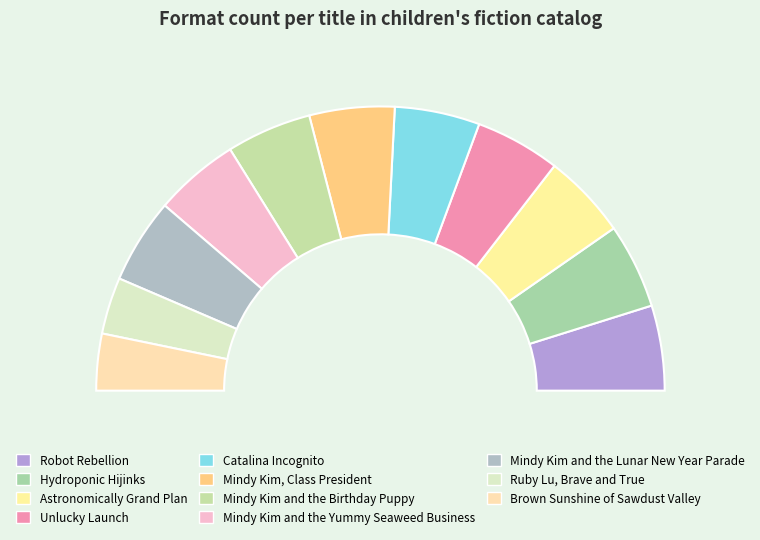

True or false: Robot Rebellion accounts for 1% of the total.

False